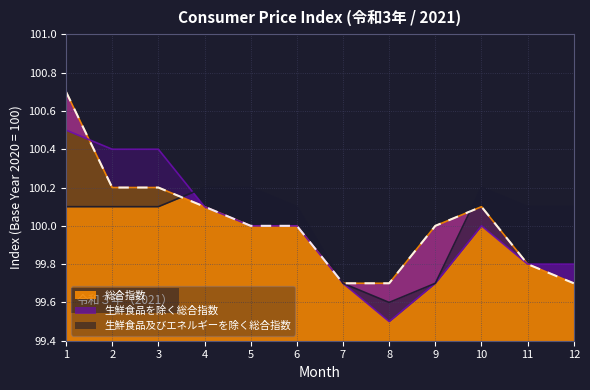

How many interior local peaks does the 生鮮食品及びエネルギーを除く総合指数 series have?

1